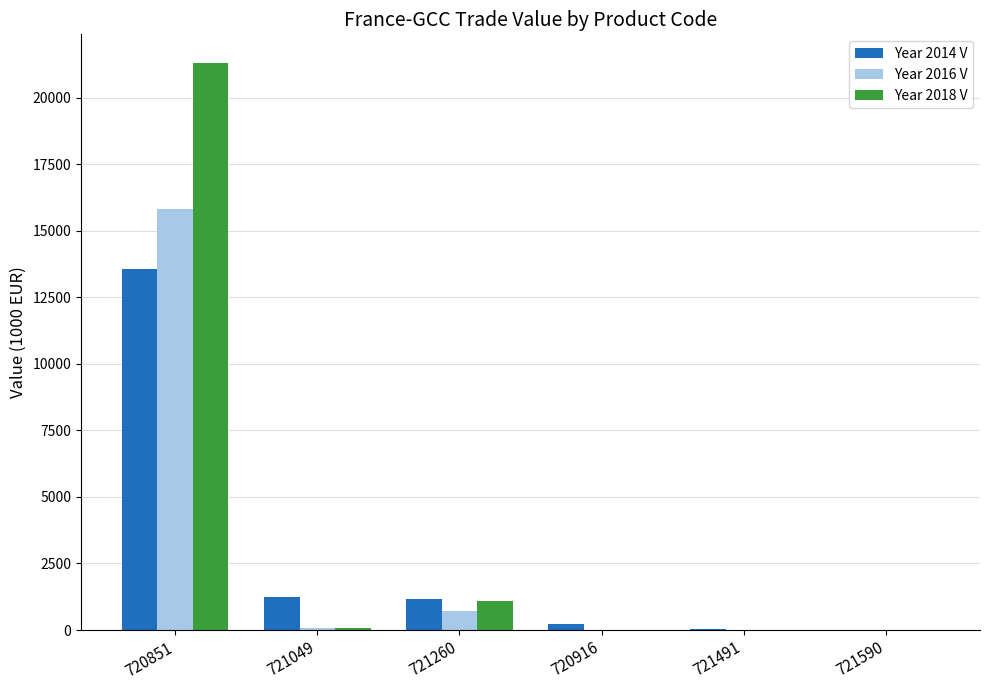

At which category is the sum across all series the highest?

720851